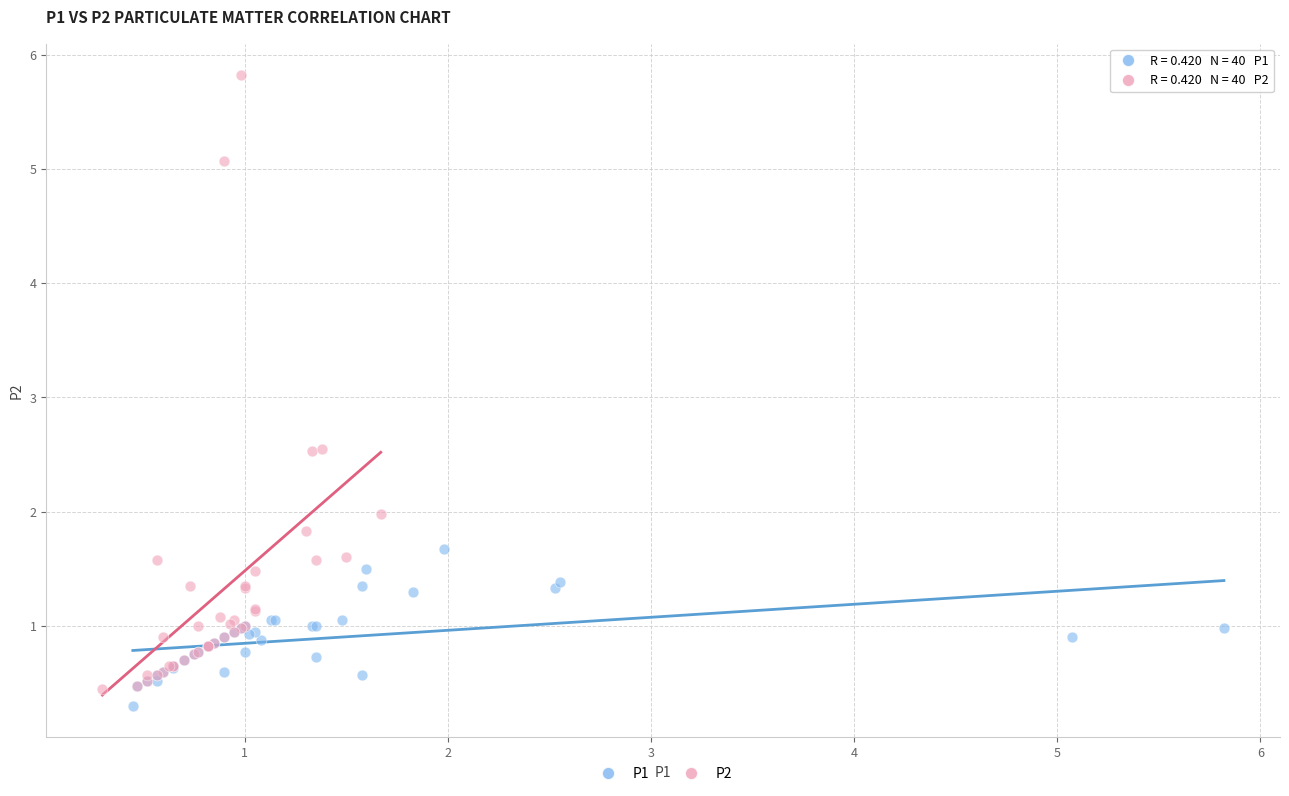

Which series has the largest Y range (max minus min)?

P2